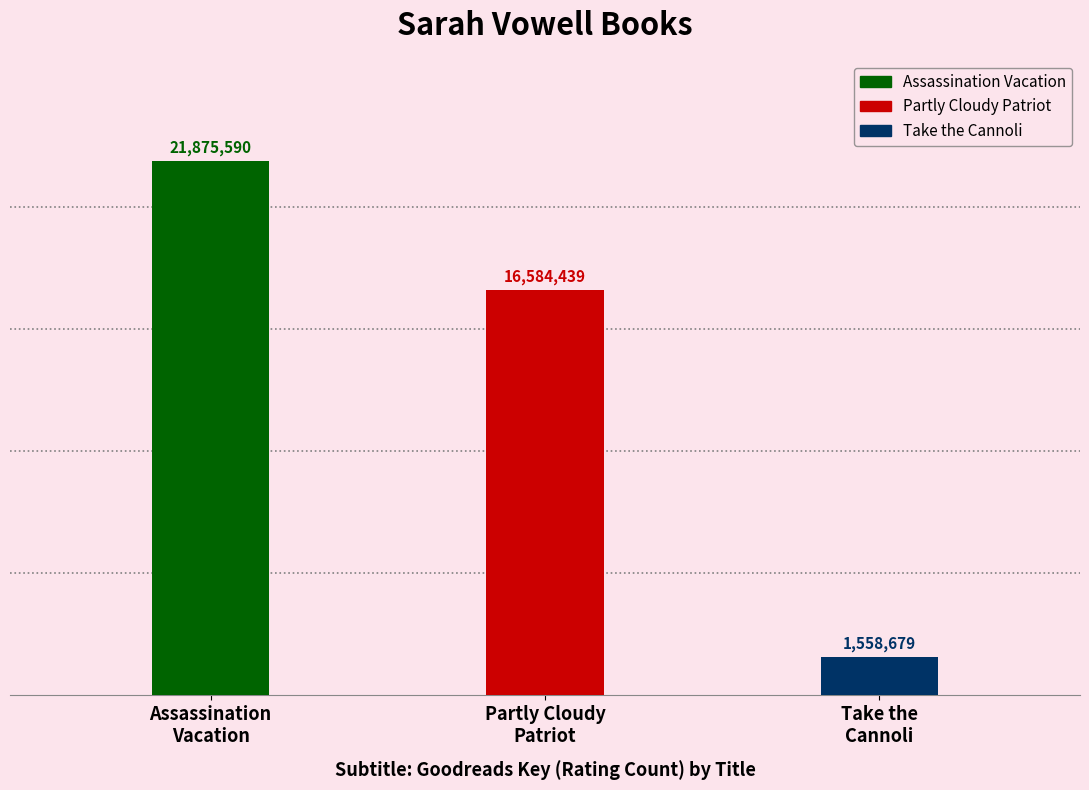

Between Partly Cloudy Patriot and Assassination Vacation, which is larger?

Assassination Vacation